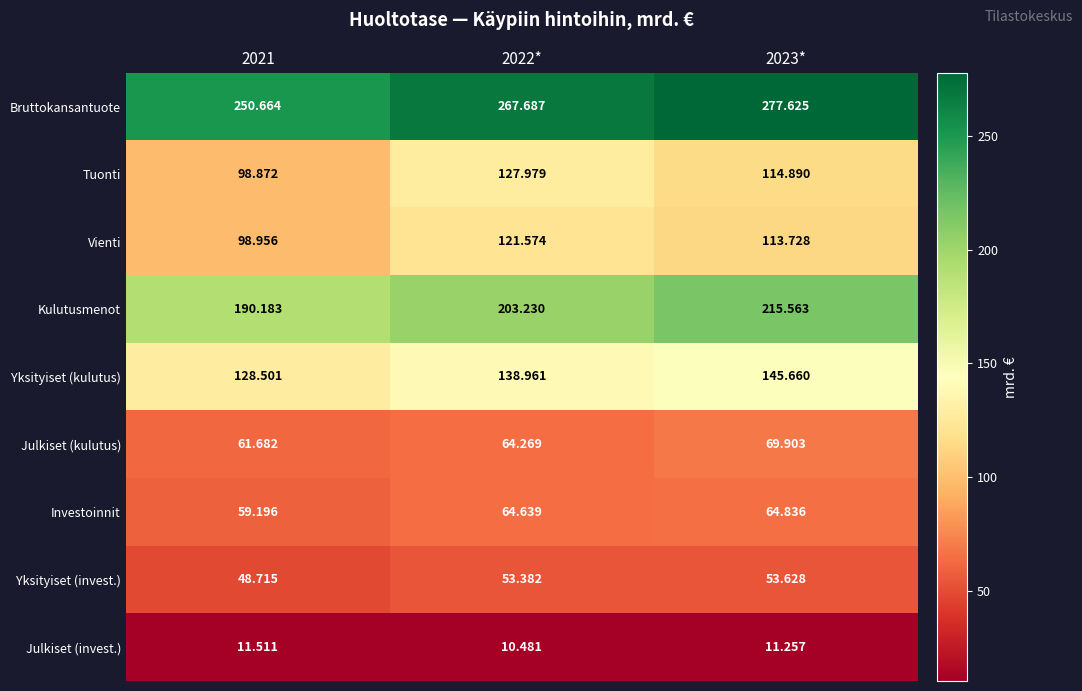

At 2023*, list the series in order from largest to smallest.

Bruttokansantuote, Kulutusmenot, Yksityiset (kulutus), Tuonti, Vienti, Julkiset (kulutus), Investoinnit, Yksityiset (invest.), Julkiset (invest.)